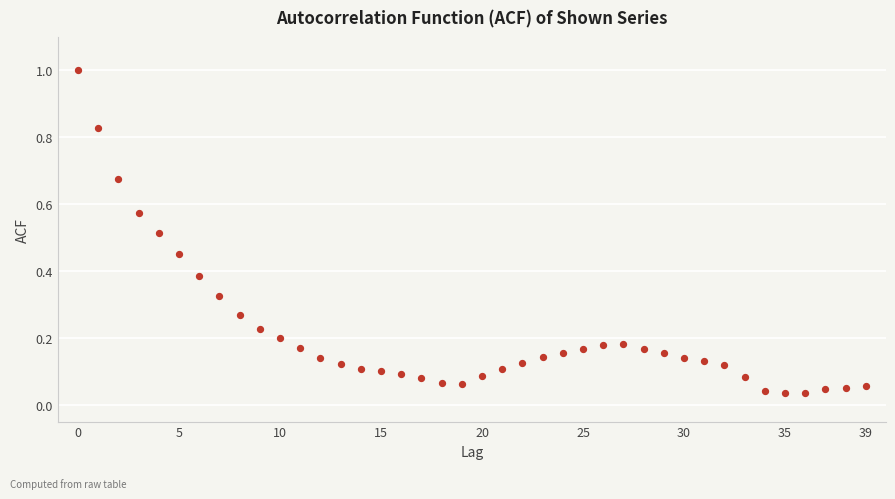

What is the range of Y values (max minus min)?

1.0